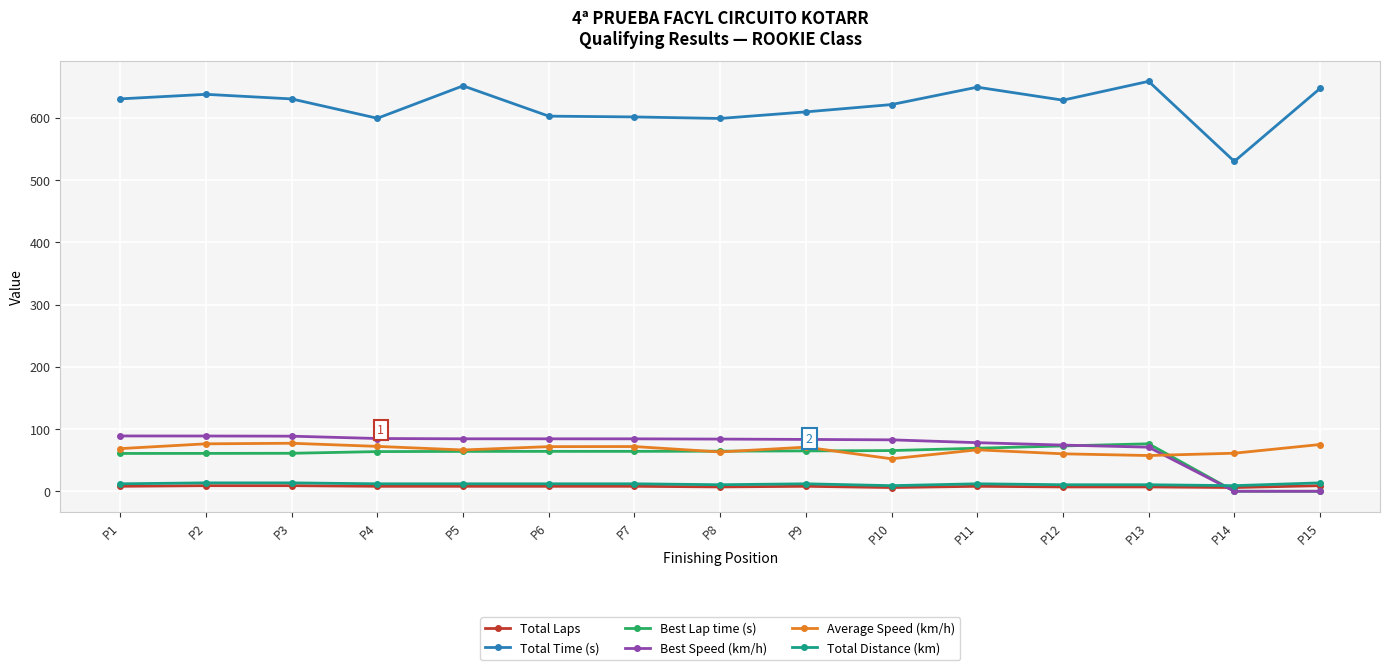

What is the value of the Total Time (s) point at the 7th from the left?

601.3